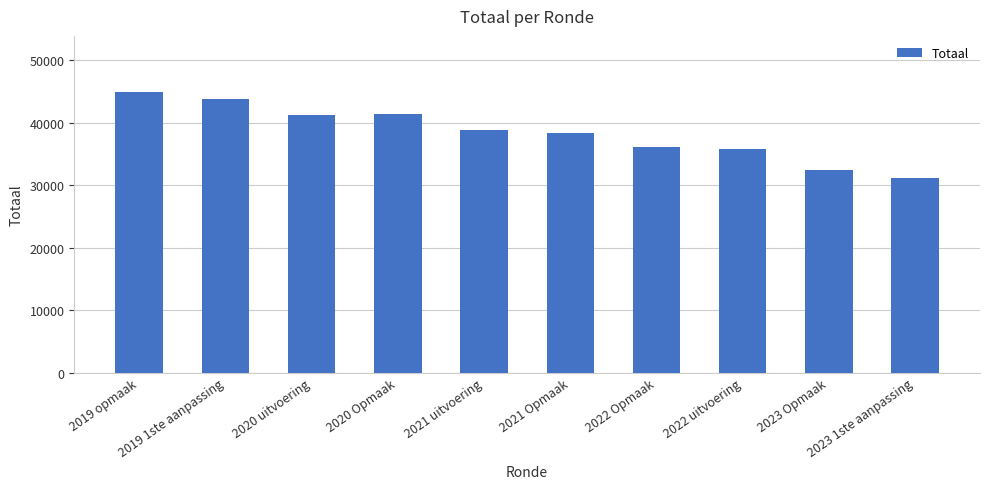

What is the maximum value shown in the chart?

44887